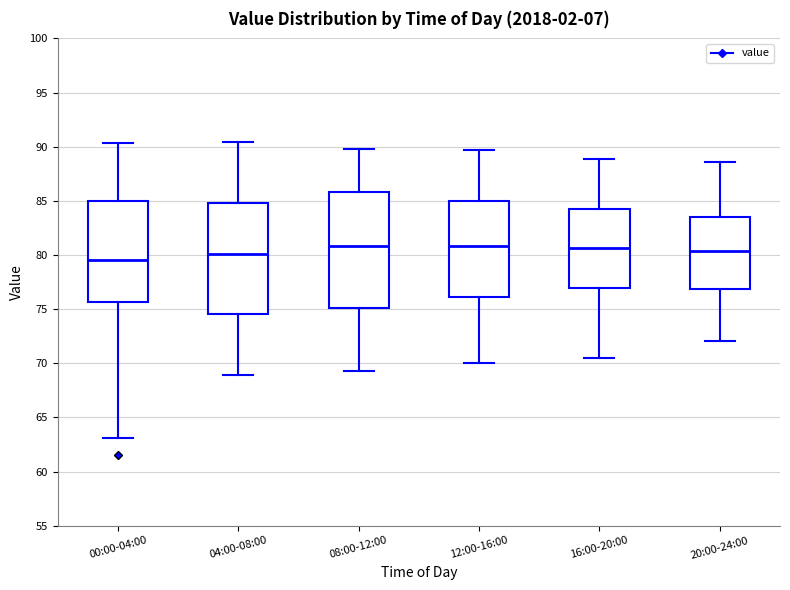

Reading left to right, transcribe this box plot: for each box, give where its median line is, the range the box spans, and where its two whiskers end, as read against the y-axis. The values are not printed on the chart, so give them approximately, as read against the axis.

00:00-04:00: median 79.5, box 75.5 to 85.0, whiskers 63.0 to 90.5
04:00-08:00: median 80.0, box 74.5 to 85.0, whiskers 69.0 to 90.5
08:00-12:00: median 81.0, box 75.0 to 86.0, whiskers 69.5 to 90.0
12:00-16:00: median 81.0, box 76.0 to 85.0, whiskers 70.0 to 89.5
16:00-20:00: median 80.5, box 77.0 to 84.5, whiskers 70.5 to 89.0
20:00-24:00: median 80.5, box 77.0 to 83.5, whiskers 72.0 to 88.5